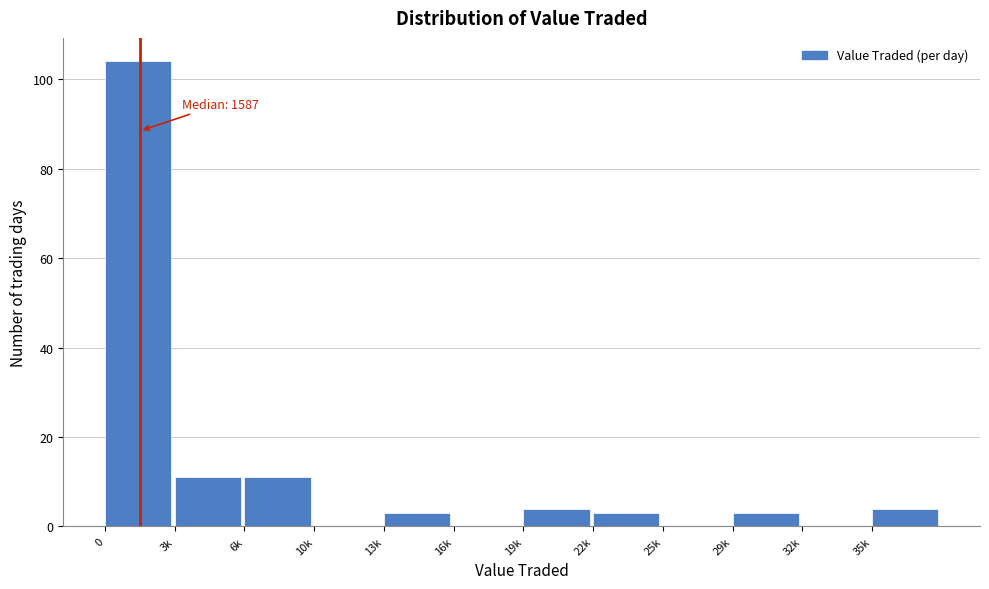

Reading right to left, list all the values displayed in this chart.

35k=4	32k=0	29k=3	25k=0	22k=3	19k=4	16k=0	13k=3	10k=0	6k=11	3k=11	0=104